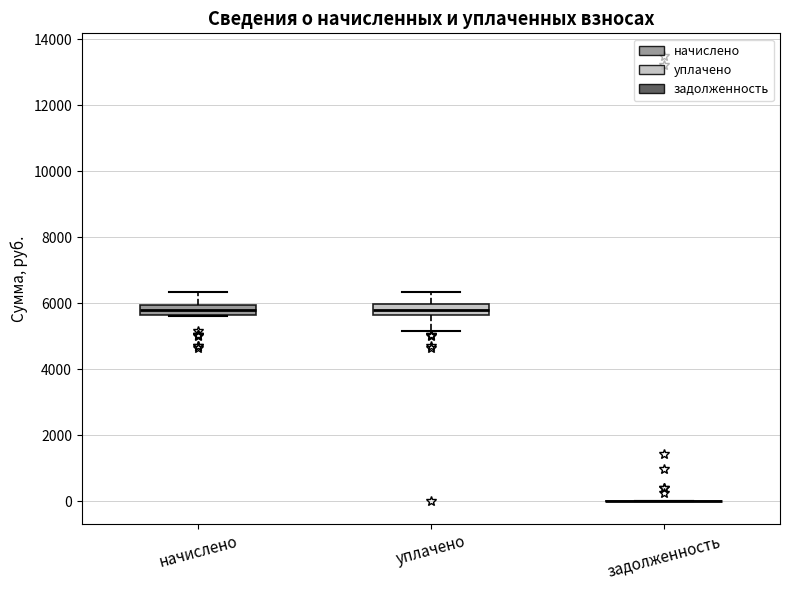

Reading left to right, read every box against the y-axis: the position of its median line, the range the box covers, and the ends of its whiskers. The values are not printed on the chart, so give them approximately, as read against the axis.

начислено: median 5800, box 5600 to 6000, whiskers 5600 to 6400
уплачено: median 5800, box 5600 to 6000, whiskers 5200 to 6400
задолженность: box collapsed to a line at 0, whiskers 0 to 0